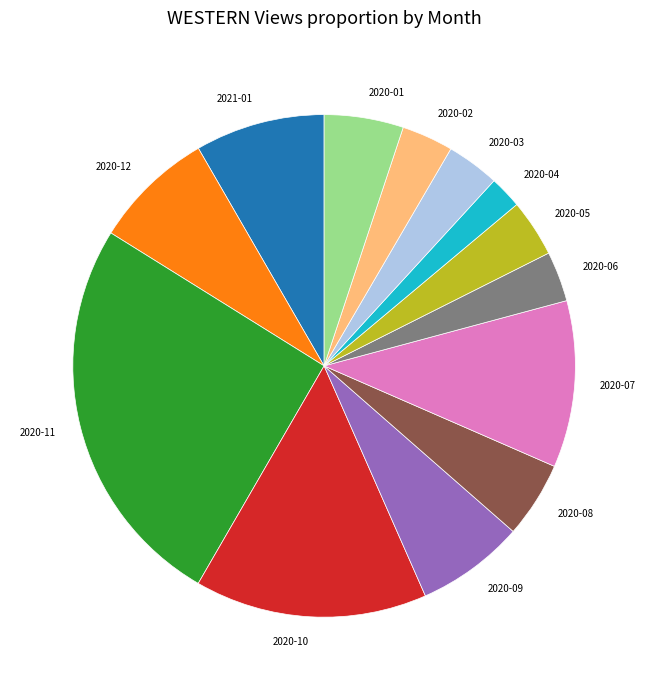

Between 2020-12 and 2020-06, which is larger?

2020-12